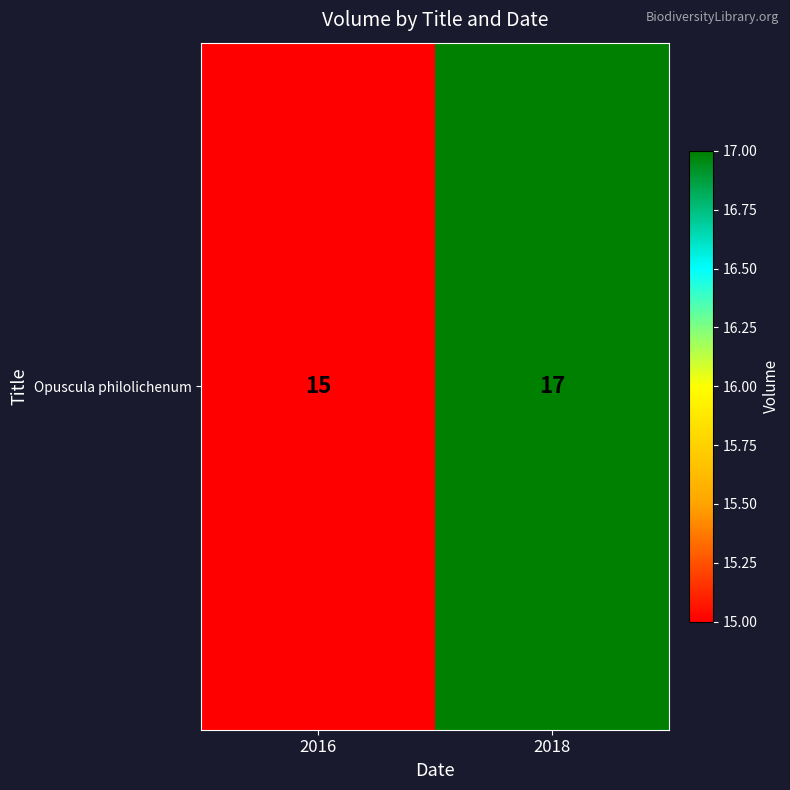

What is the difference between the values at 2016 and 2018?

2